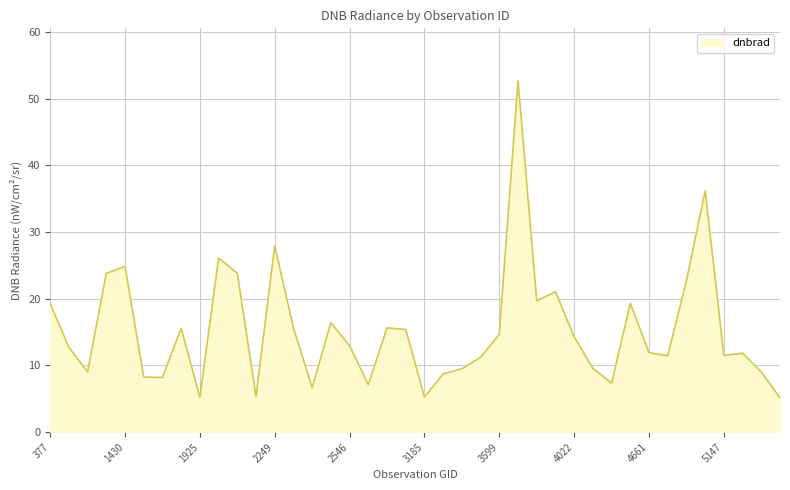

What is the greatest value displayed?

52.6